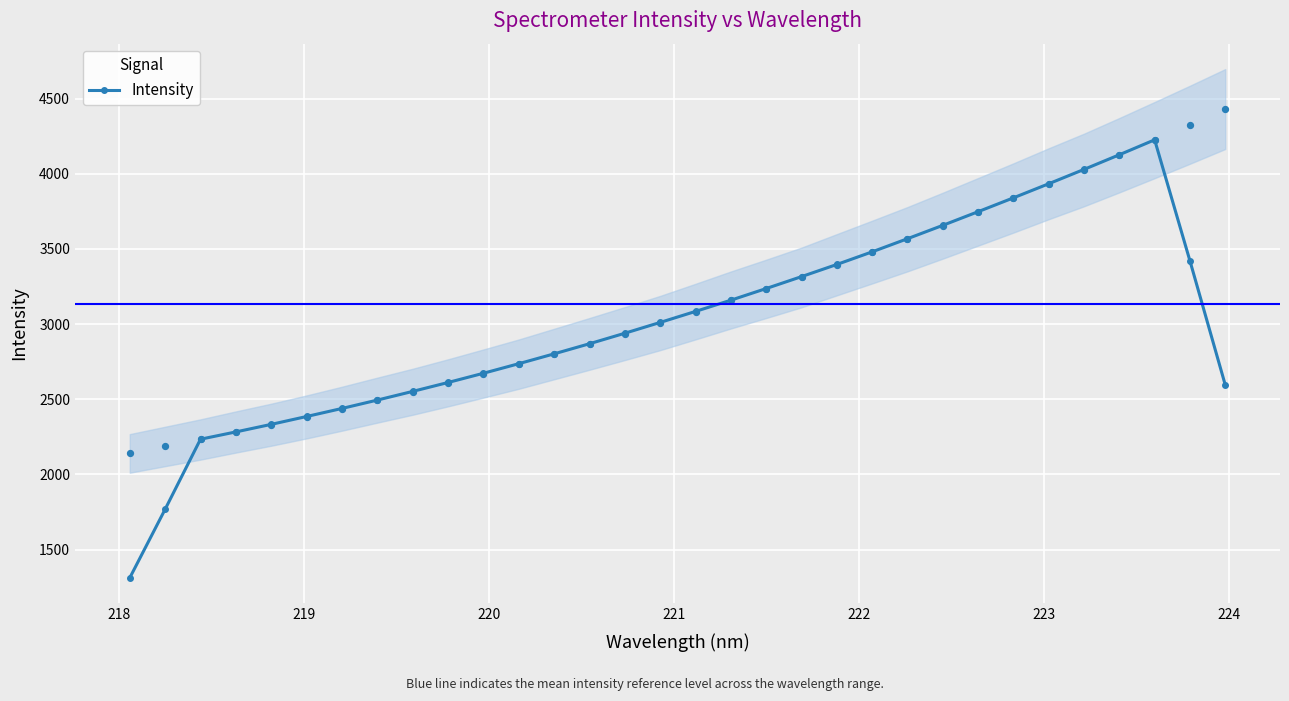

What is the lowest value of the Intensity series?

1311.4